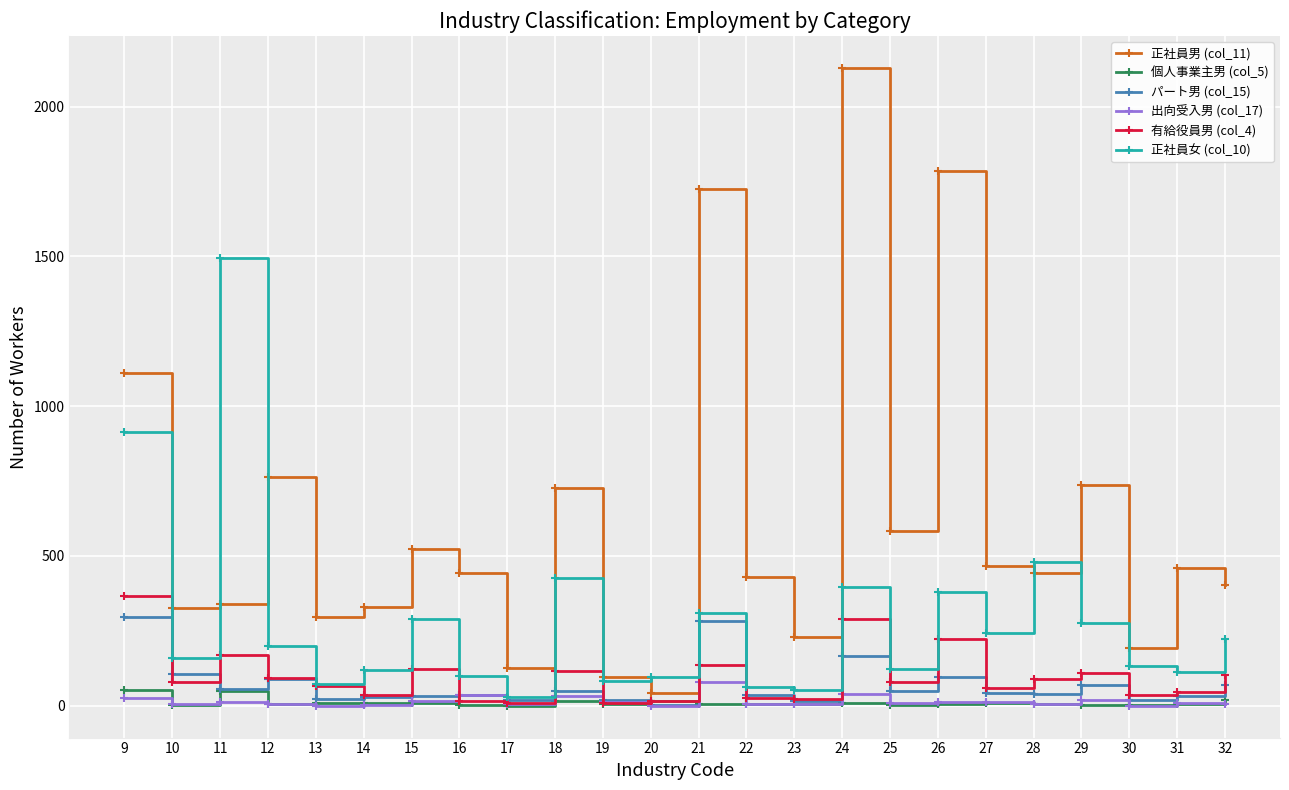

True or false: 正社員男 (col_11) has more than 1 interior local peaks.

True